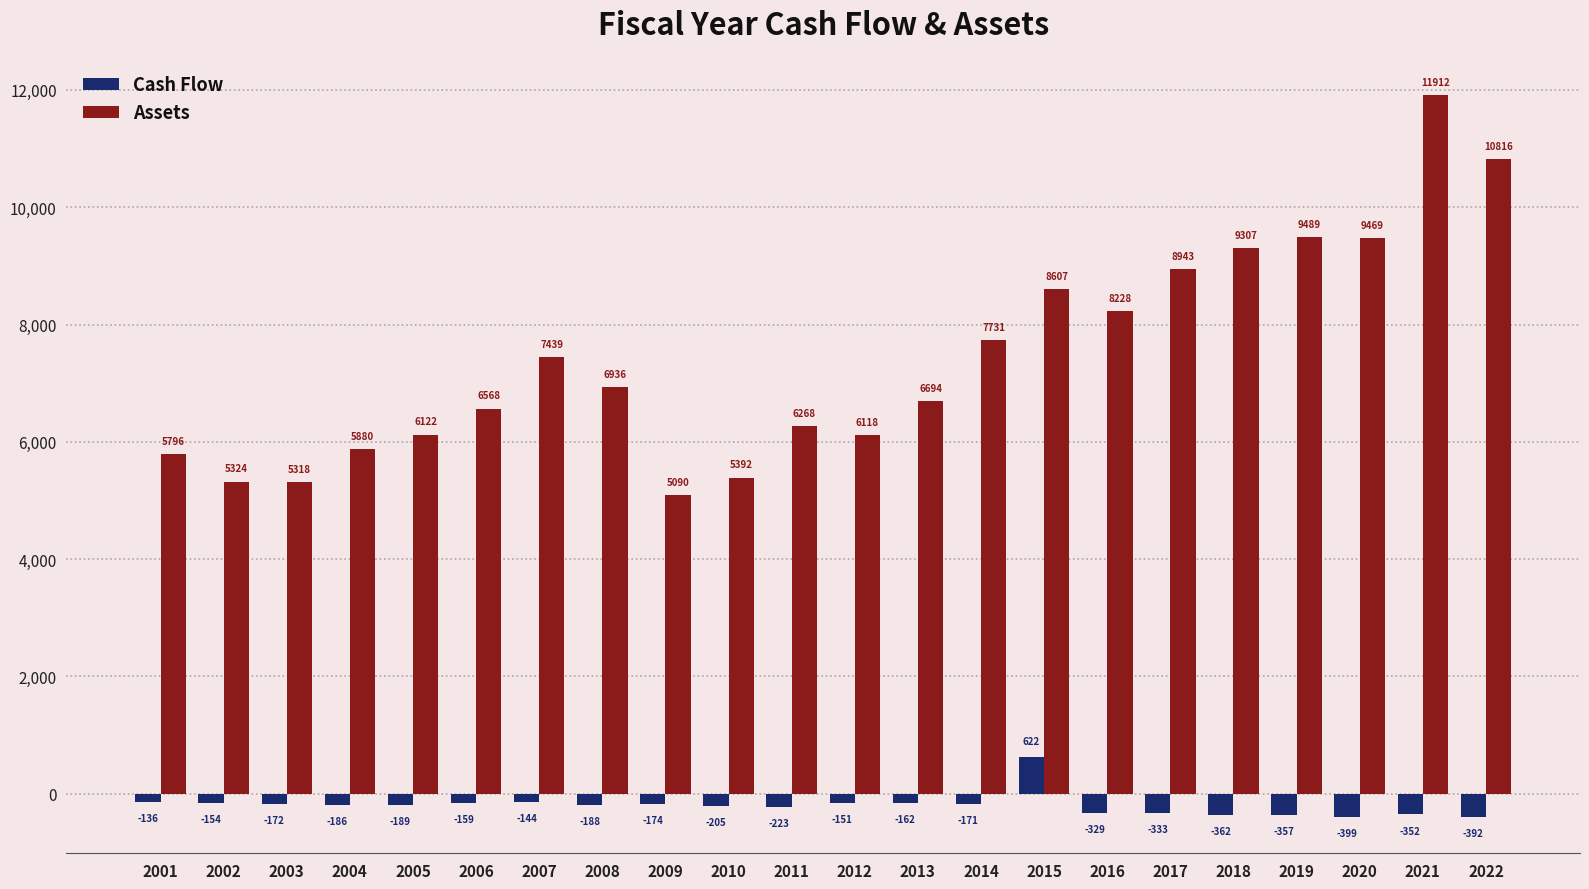

Which series has the largest total across all categories?

Assets